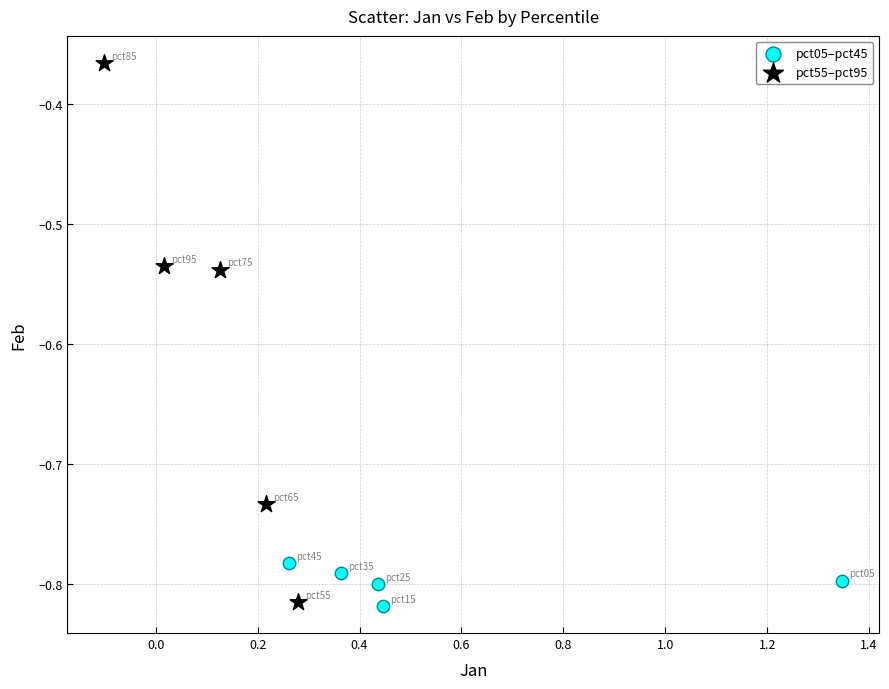

Which series has the largest Y range (max minus min)?

pct55–pct95